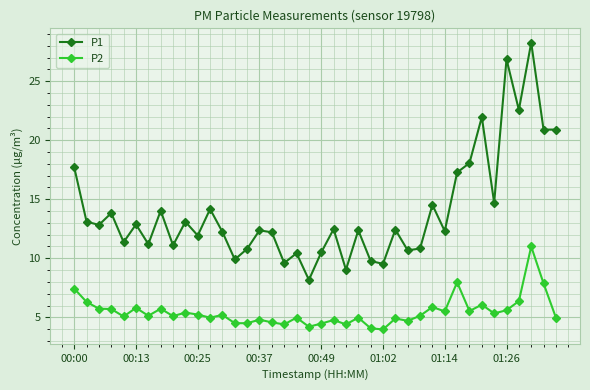

What is the difference between the maximum and second lowest values in the P2 series?

6.9